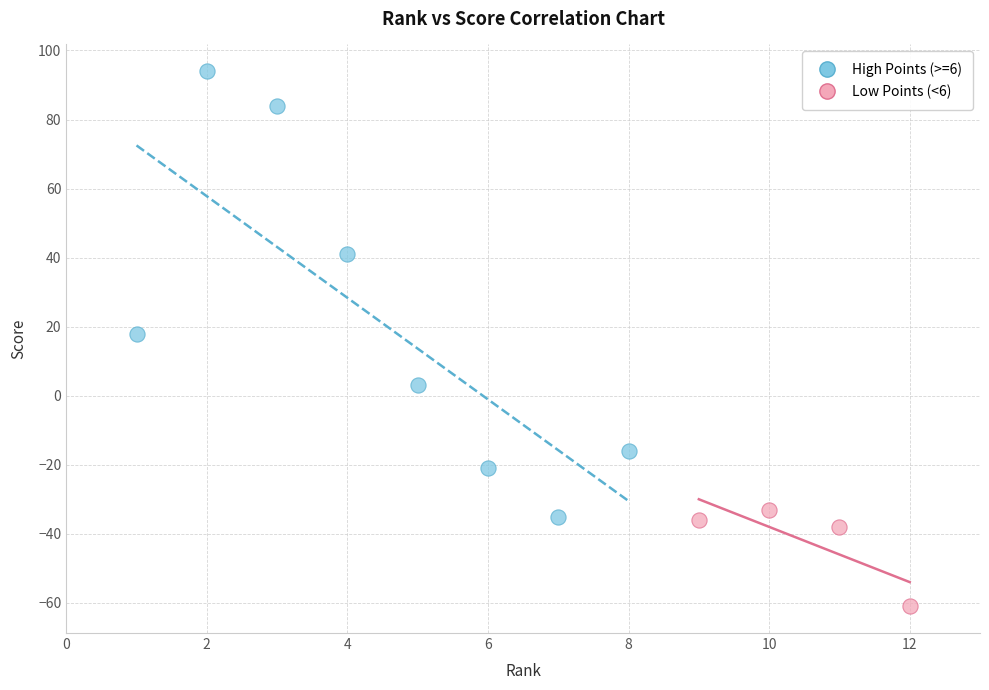

Which series contains the highest Y value?

High Points (>=6)